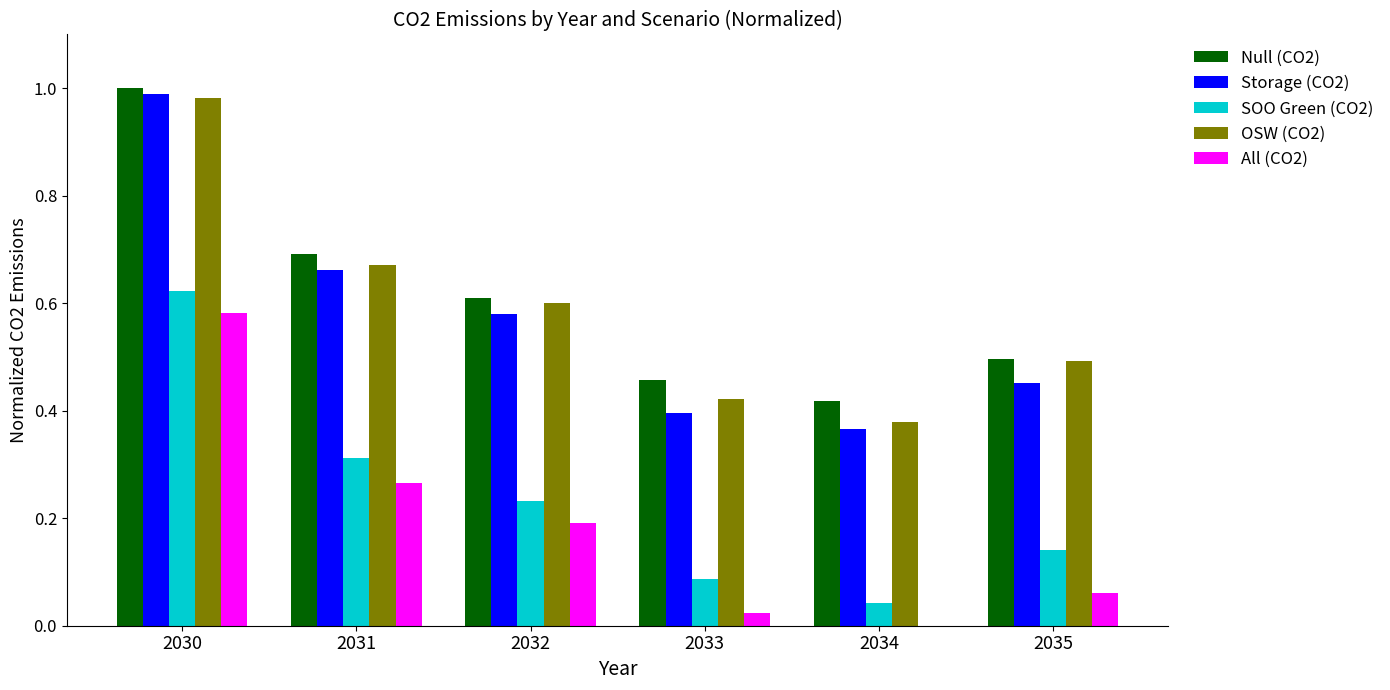

What is the sum of the Null (CO2) values at 2031 and 2033?

1.1